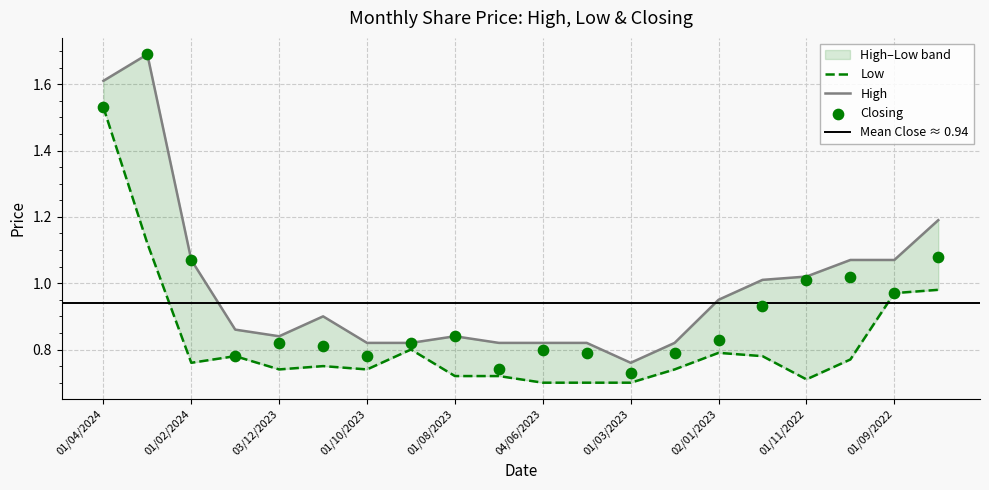

Which series reaches the minimum Y coordinate?

Low